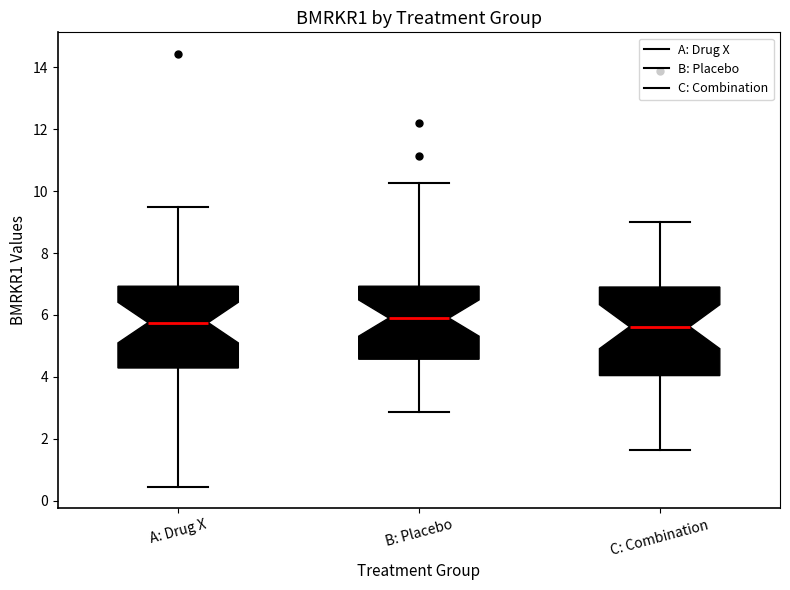

Comparing the boxes themselves (not the whiskers), which one is the tallest?

C: Combination